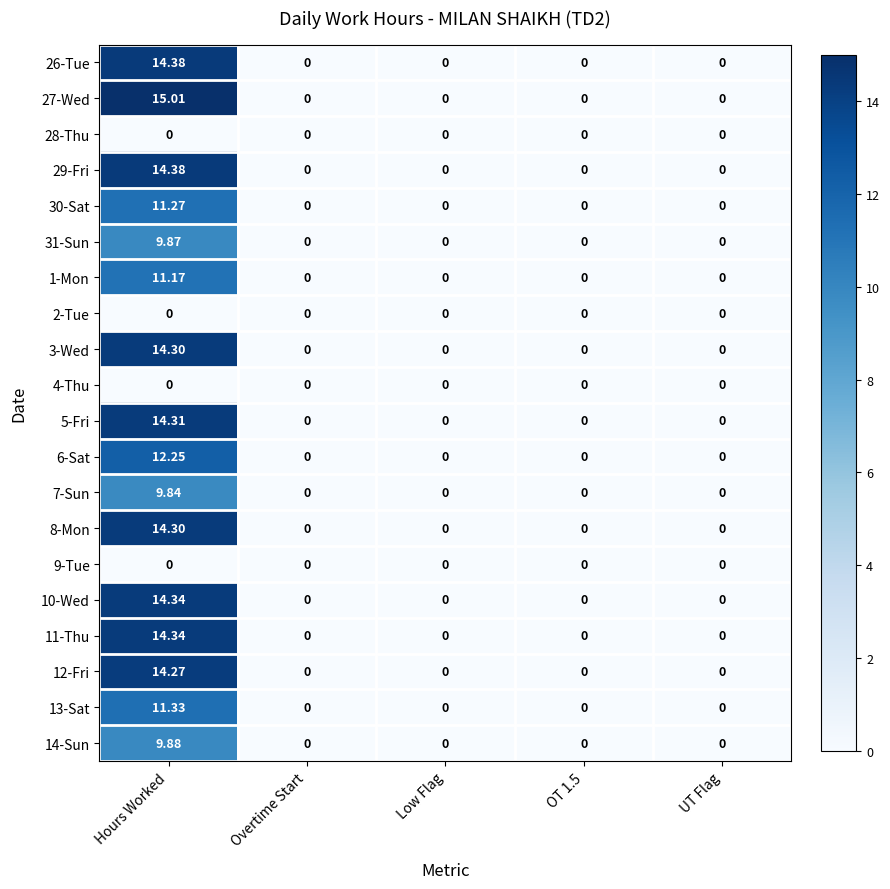

At which category does the chart reach its peak across all series?

Hours Worked